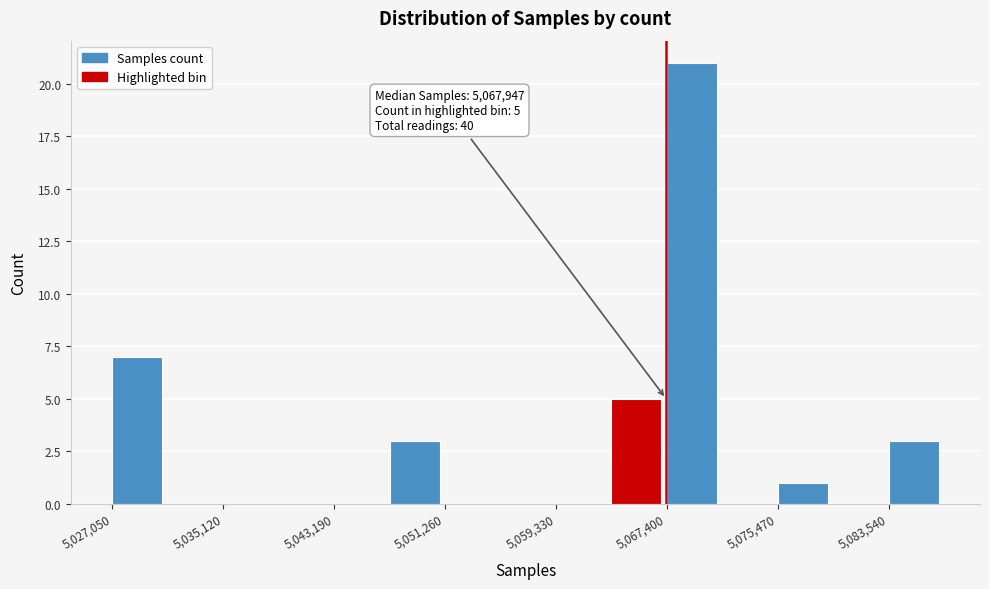

Over which range of the x-axis is the bar tallest?

5067000 to 5071000